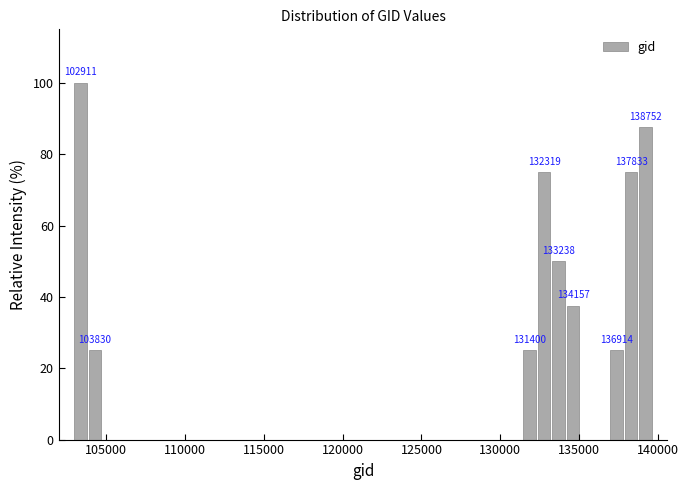

Read against the x-axis, roughly where is the centre of the tallest bar?

103500